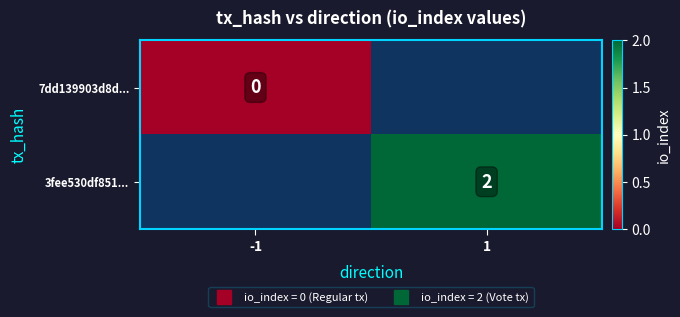

How many positive values does the 3fee530df851... series have?

1